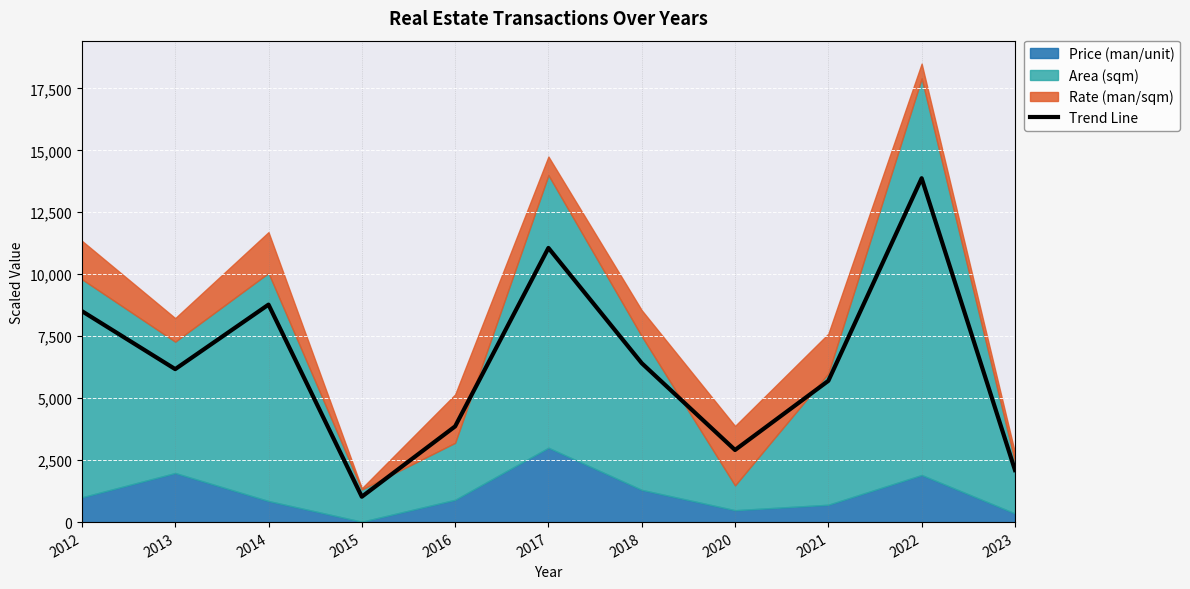

What is the smallest value displayed?

1023.8